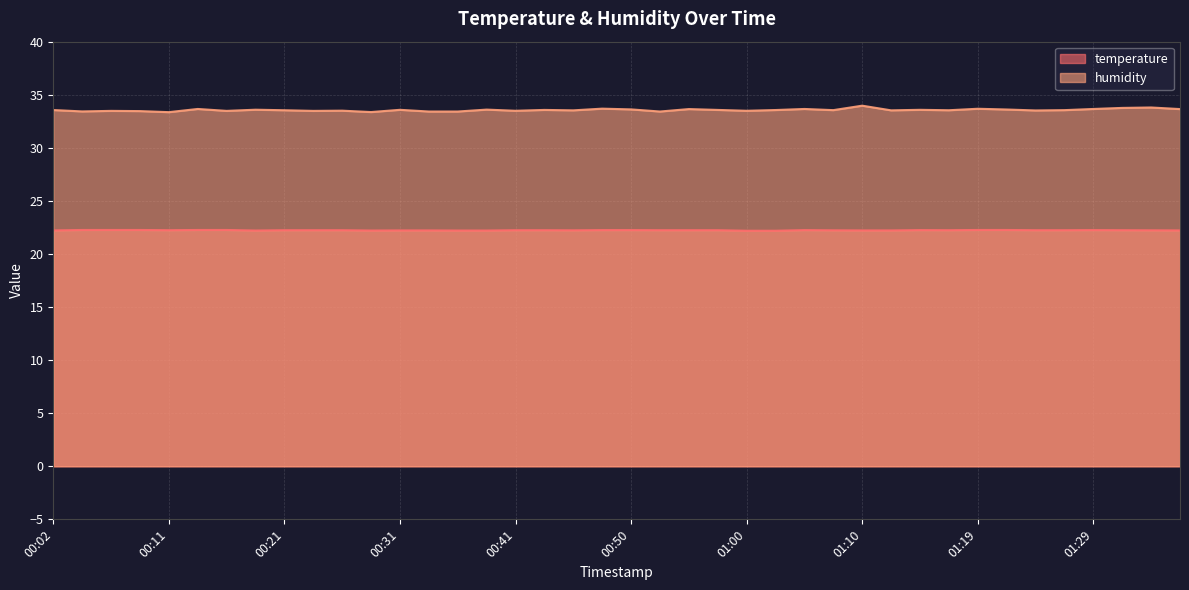

True or false: temperature and humidity intersect in this chart.

False